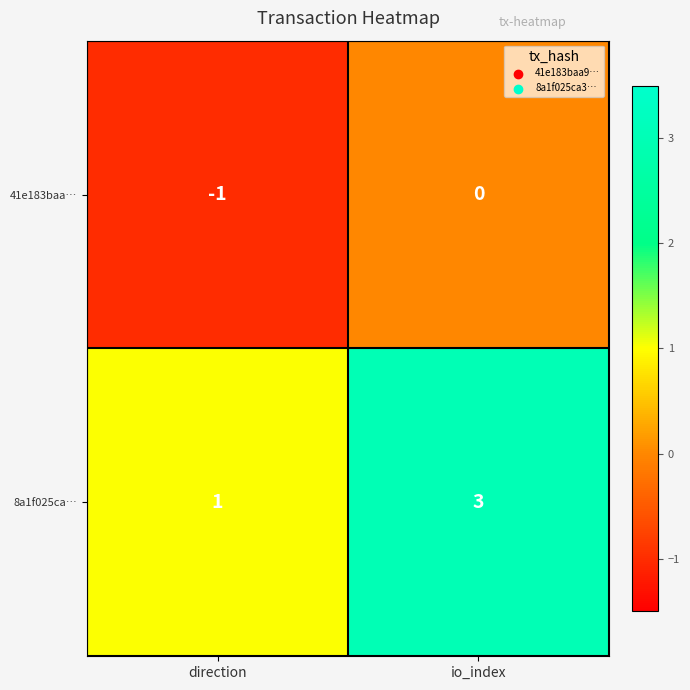

Reading left to right, list all the values displayed in this chart.

41e183baa…: -1	0
8a1f025ca…: 1	3